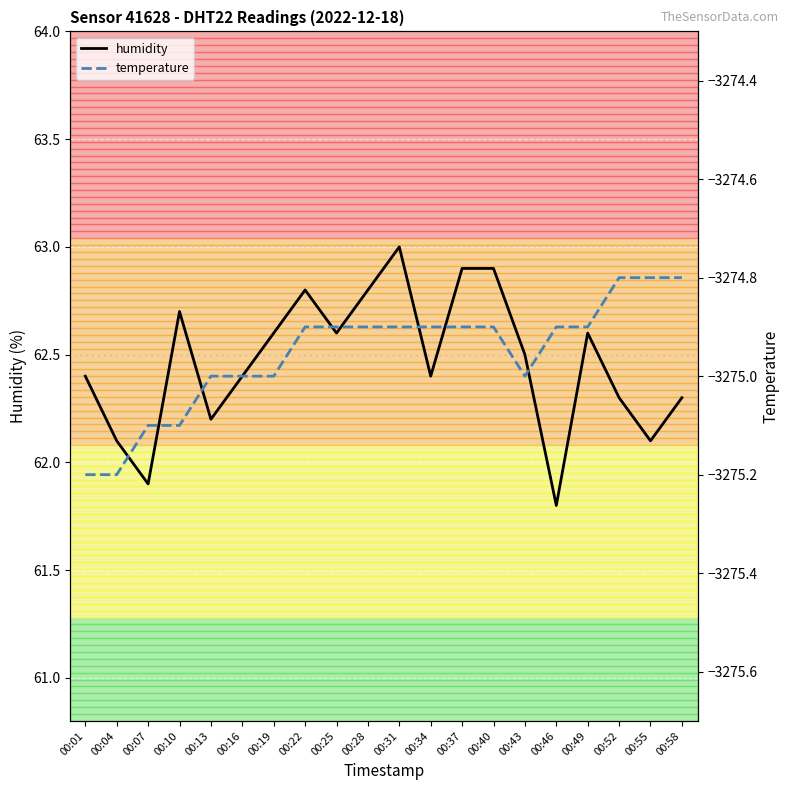

Is the value of humidity at 00:52 greater than the value of temperature at 00:58?

Yes